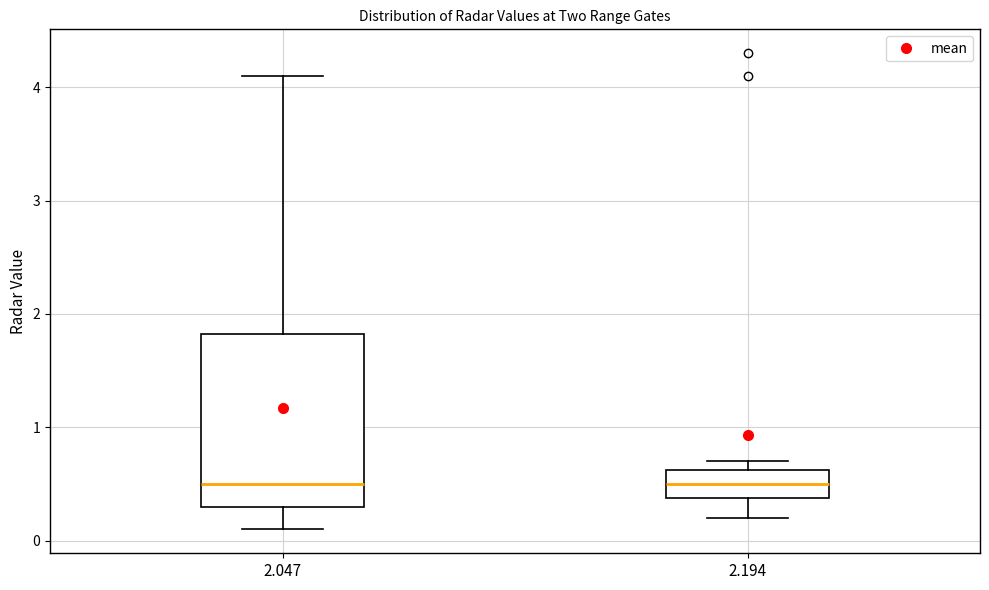

Reading left to right, transcribe this box plot: for each box, give where its median line is, the range the box spans, and where its two whiskers end, as read against the y-axis. The values are not printed on the chart, so give them approximately, as read against the axis.

2.047: median 0.5, box 0.3 to 1.8, whiskers 0.1 to 4.1
2.194: median 0.5, box 0.4 to 0.6, whiskers 0.2 to 0.7